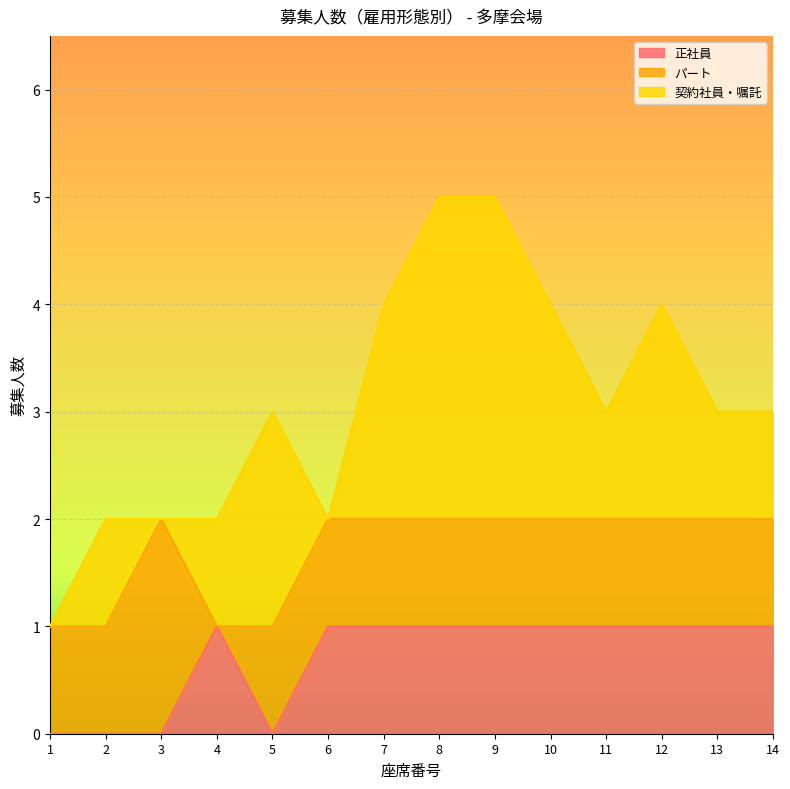

What is the difference between the second highest and minimum values in the 契約社員・嘱託 series?

3